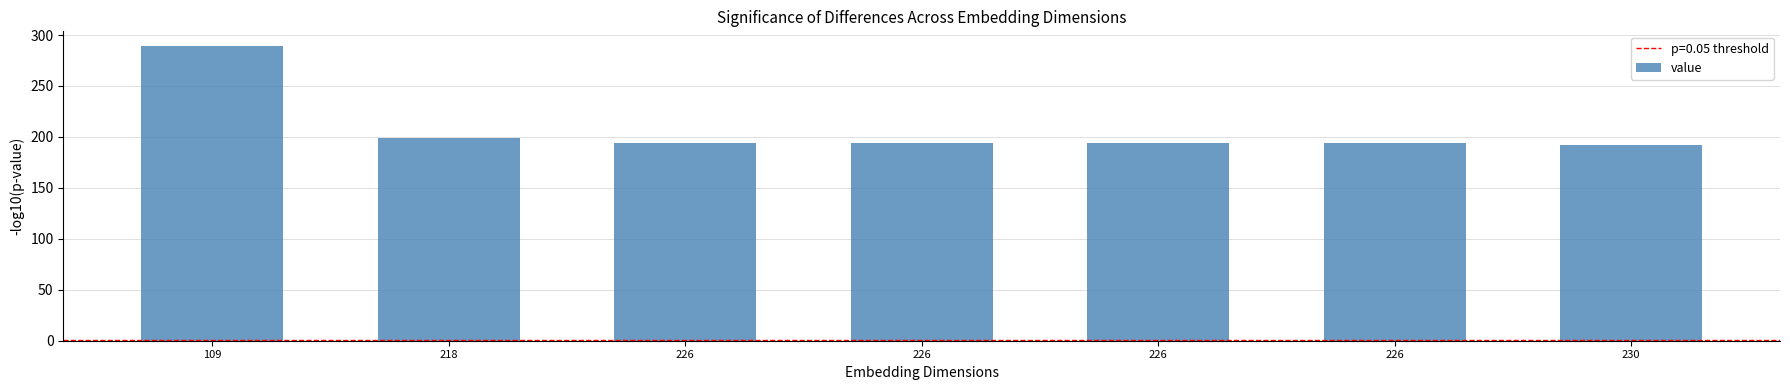

Reading left to right, what are all the values shown in this chart?

289.2	198.9	194.2	194.2	194.2	194.2	191.9